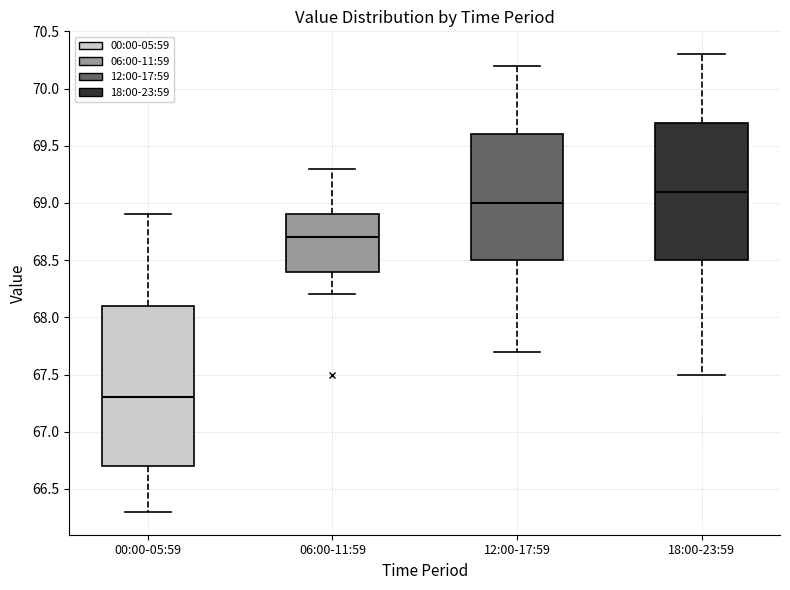

Reading left to right, transcribe this box plot: for each box, give where its median line is, the range the box spans, and where its two whiskers end, as read against the y-axis. The values are not printed on the chart, so give them approximately, as read against the axis.

00:00-05:59: median 67.3, box 66.7 to 68.1, whiskers 66.3 to 68.9
06:00-11:59: median 68.7, box 68.4 to 68.9, whiskers 68.2 to 69.3
12:00-17:59: median 69.0, box 68.5 to 69.6, whiskers 67.7 to 70.2
18:00-23:59: median 69.1, box 68.5 to 69.7, whiskers 67.5 to 70.3